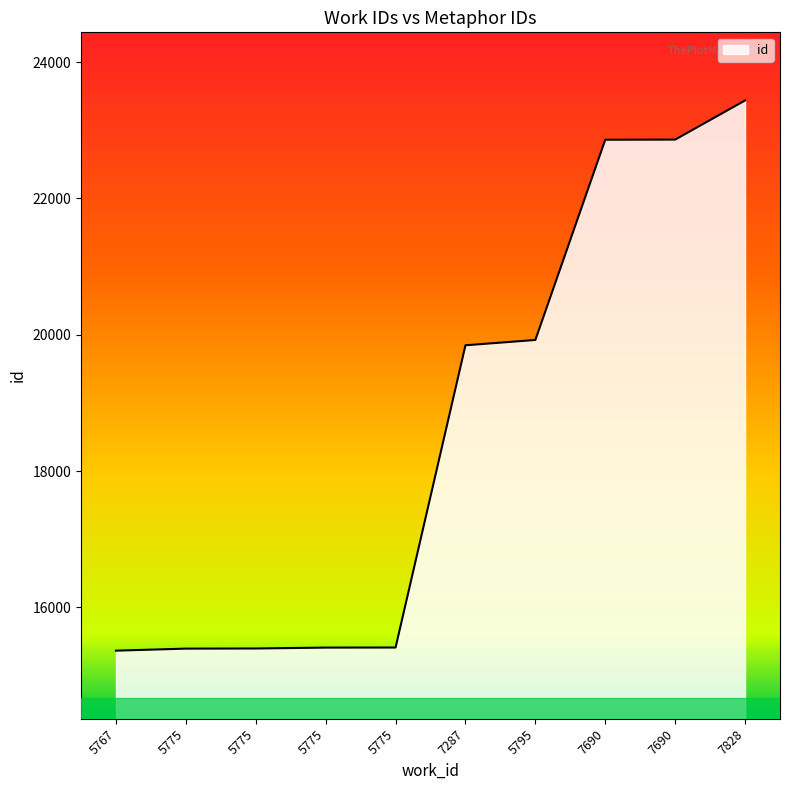

Reading left to right, list all the values displayed in this chart.

5767=15364	5775=15394	5775=15396	5775=15409	5775=15410	7287=19845	5795=19923	7690=22861	7690=22863	7828=23437